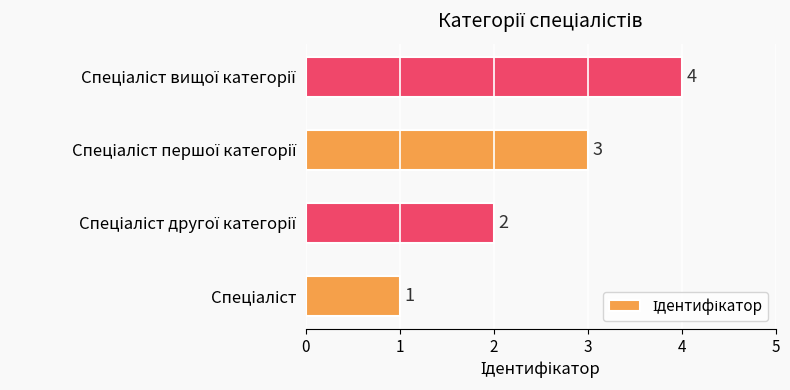

How many categories are shown in the chart?

4